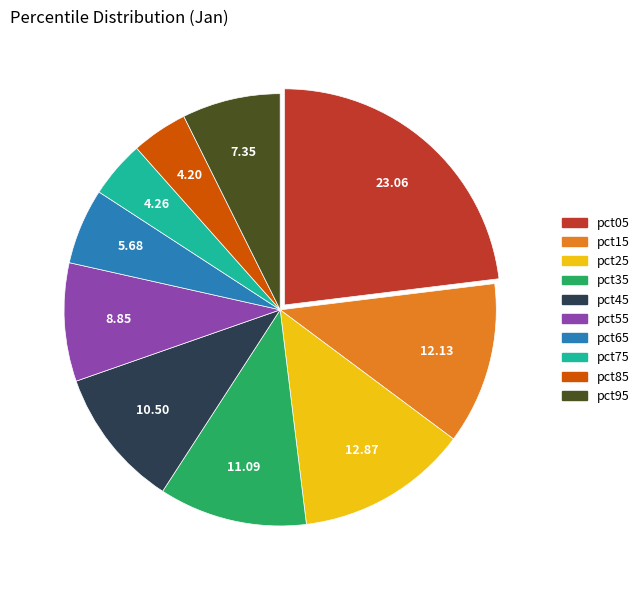

Is it true that pct05 is 37% of the pie?

False